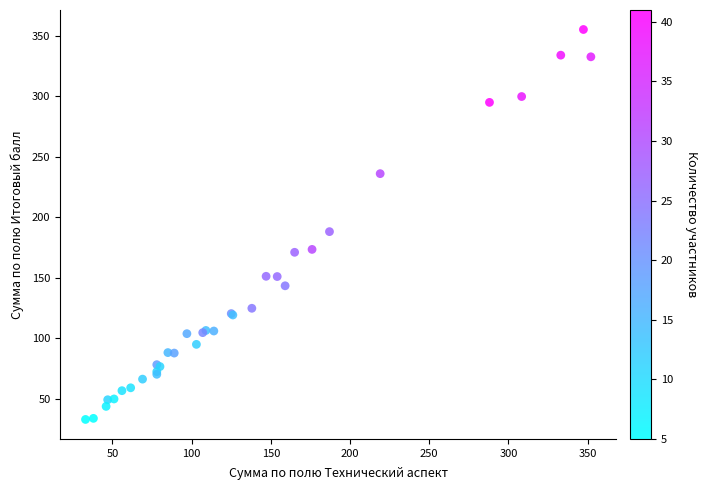

What Y value in the scatter plot is closest to 194?

188.1